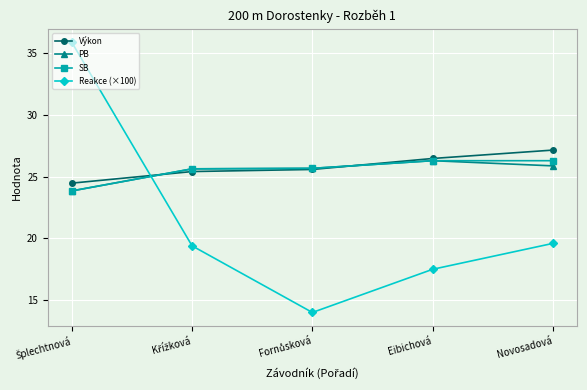

What is the highest value of the SB series?

26.3